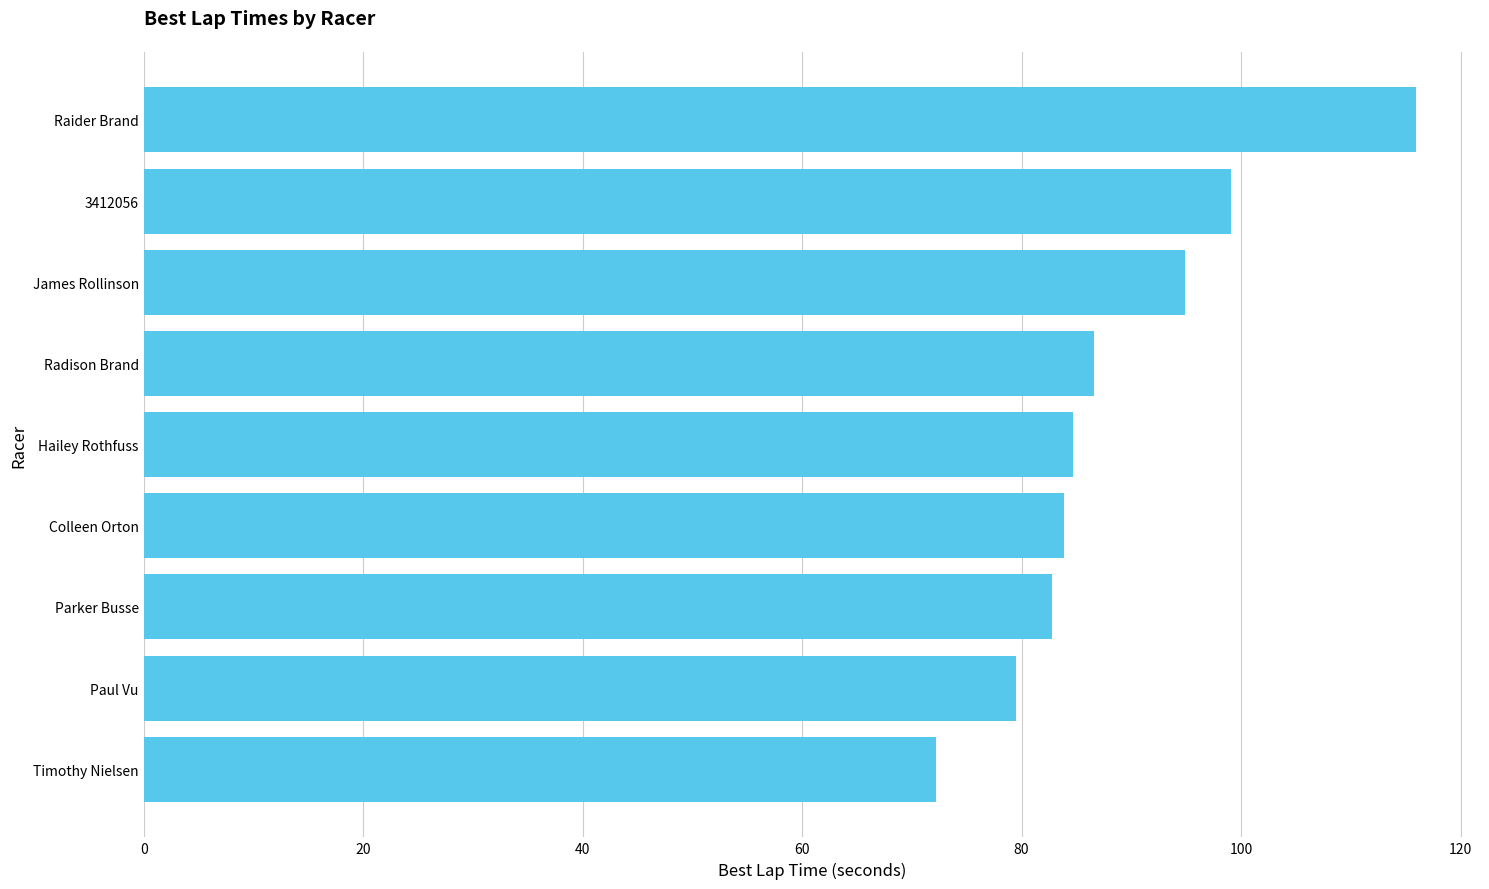

What is the difference between the maximum and minimum values?

43.8